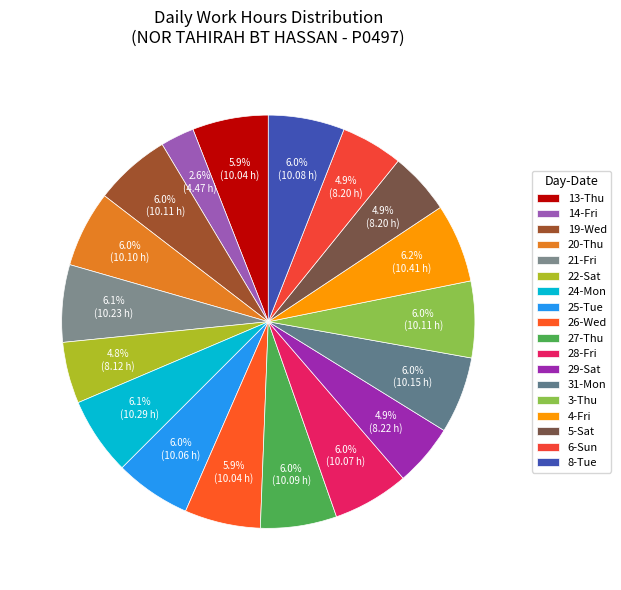

Is there any slice that represents more than half of the pie?

No